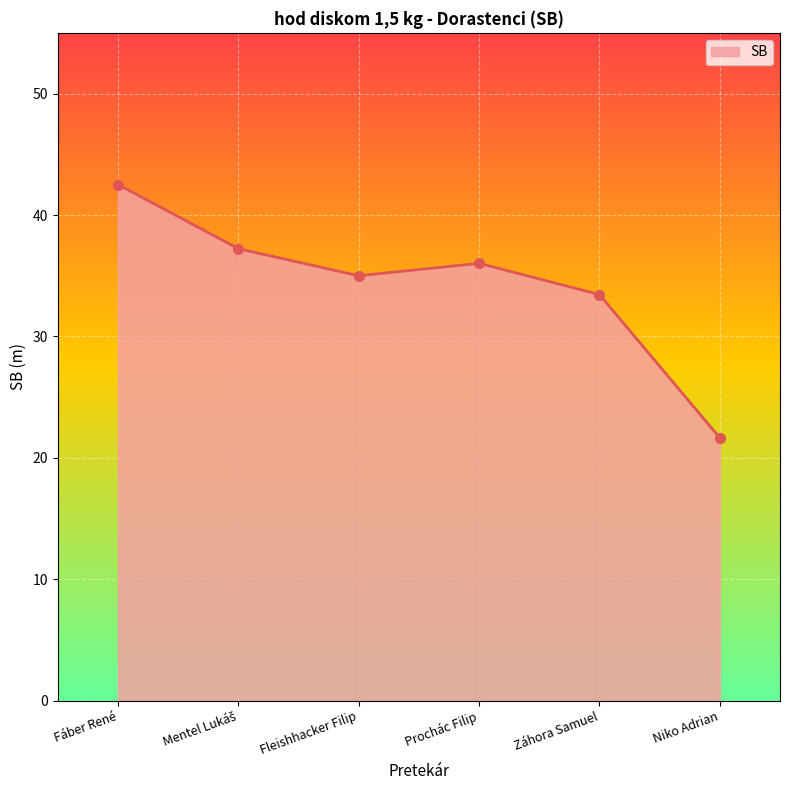

Which category has the highest value across all series?

Fáber René